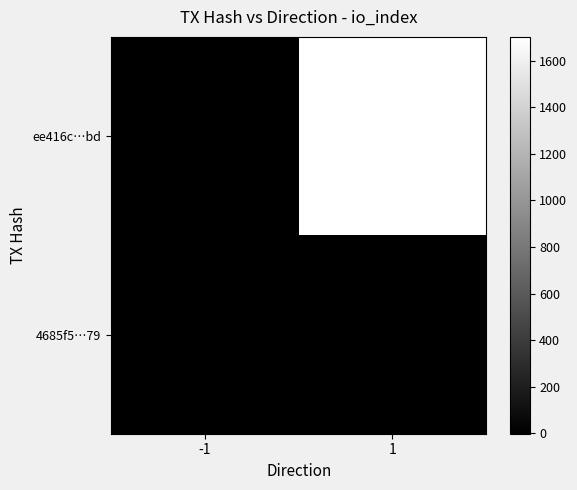

Reading left to right, list all the values displayed in this chart.

ee416c…bd: -1=-1	1=1702
4685f5…79: -1=1	1=0